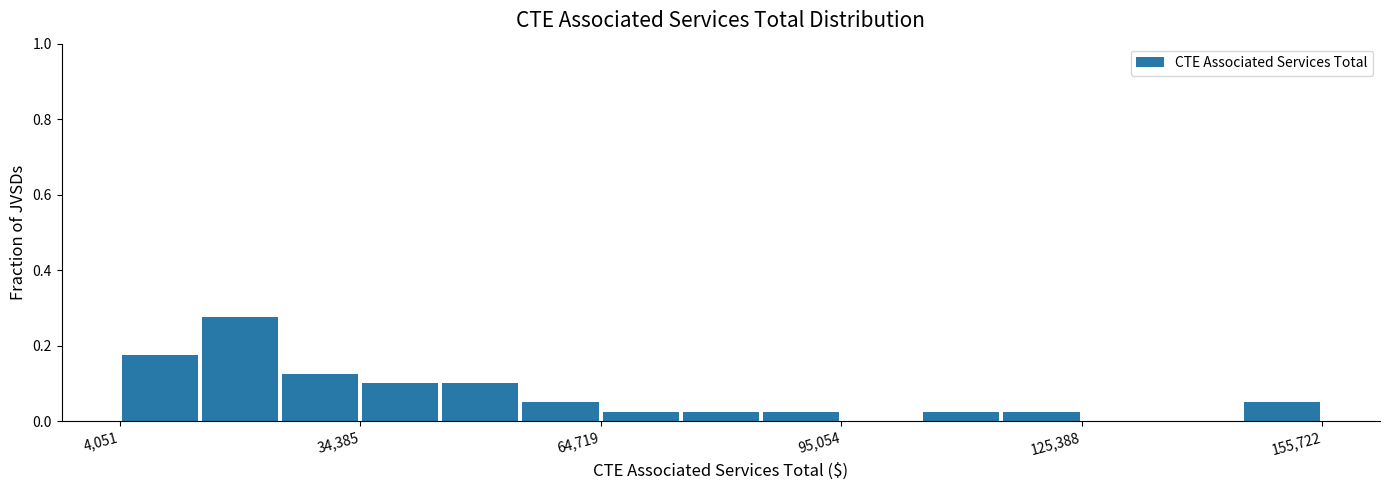

Read against the x-axis, roughly where is the centre of the tallest bar?

20000